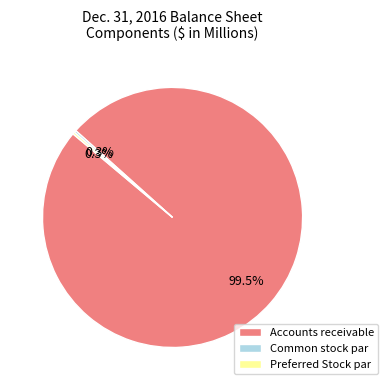

Which category has the biggest portion of the pie?

Accounts receivable